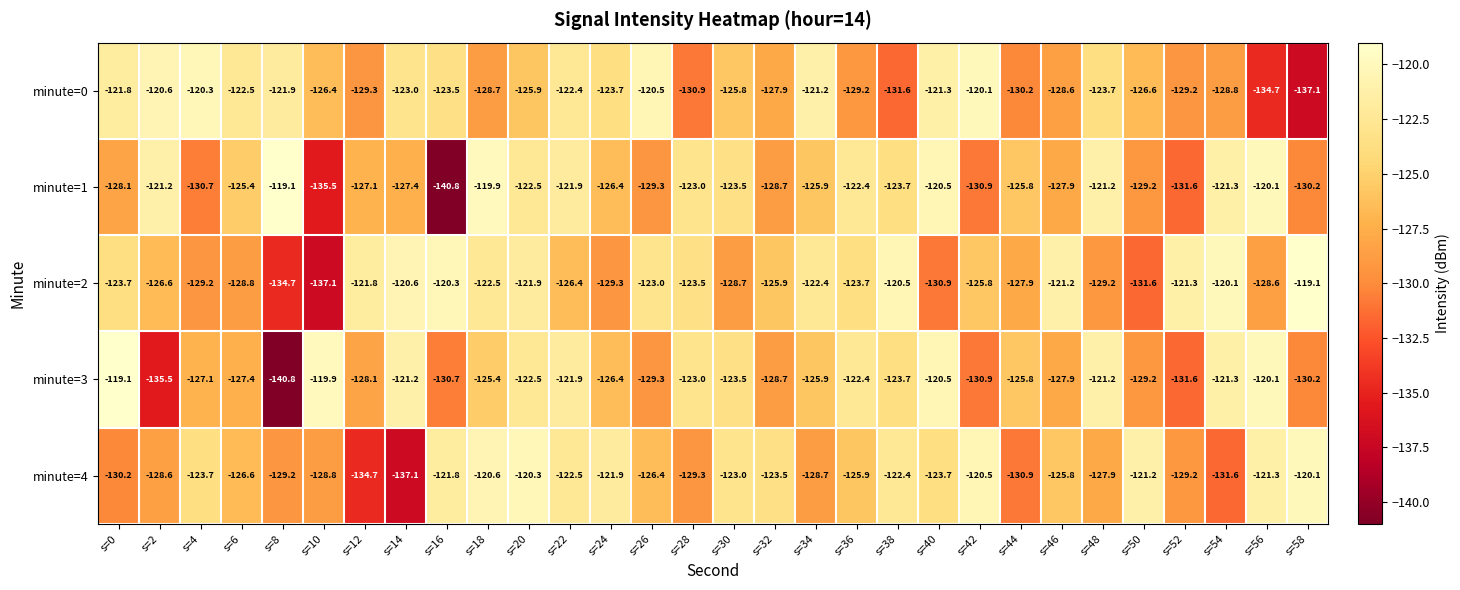

What is the sum of all minute=2 values?

-3766.3